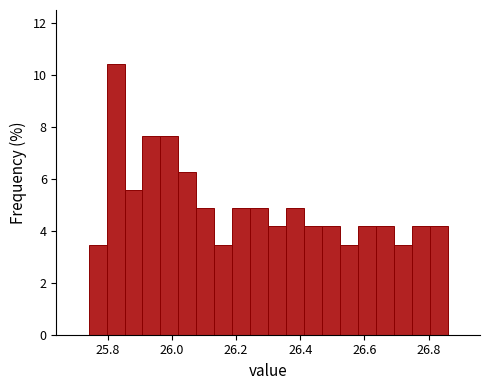

Read against the x-axis, roughly where is the centre of the tallest bar?

25.82